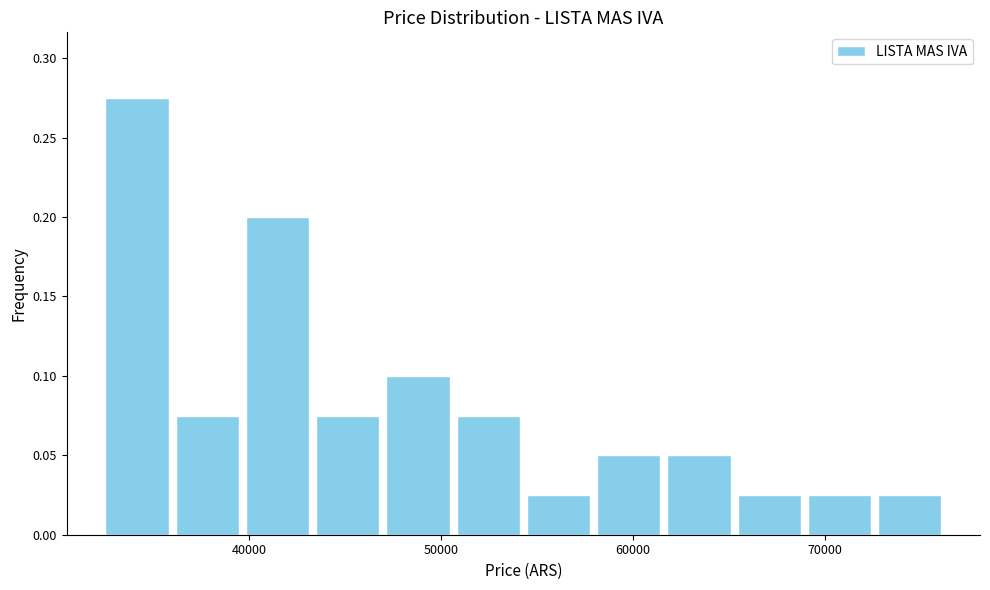

Read against the x-axis, roughly where is the centre of the tallest bar?

34000